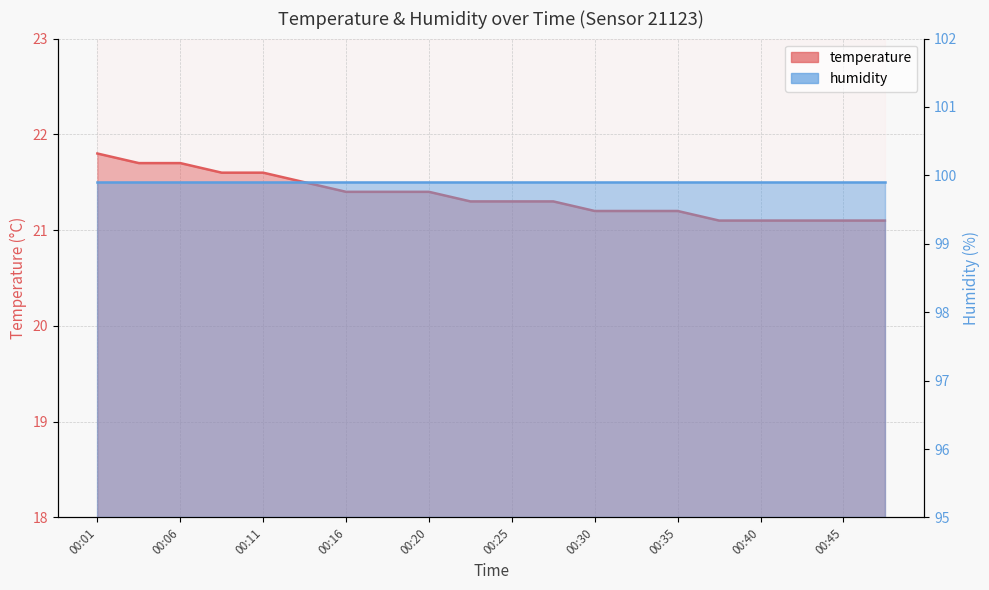

What is the minimum value shown in the chart?

21.1